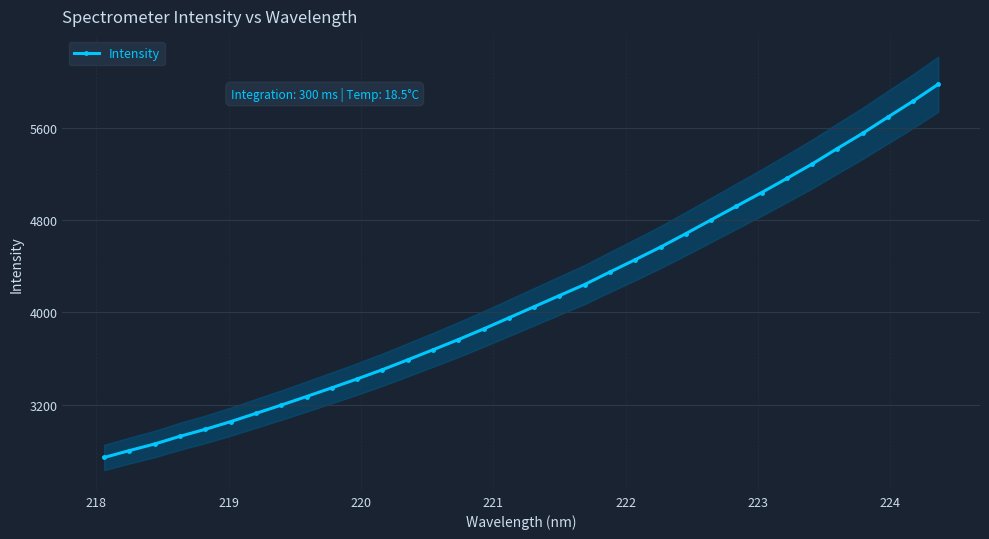

How many lines are shown in the chart?

1